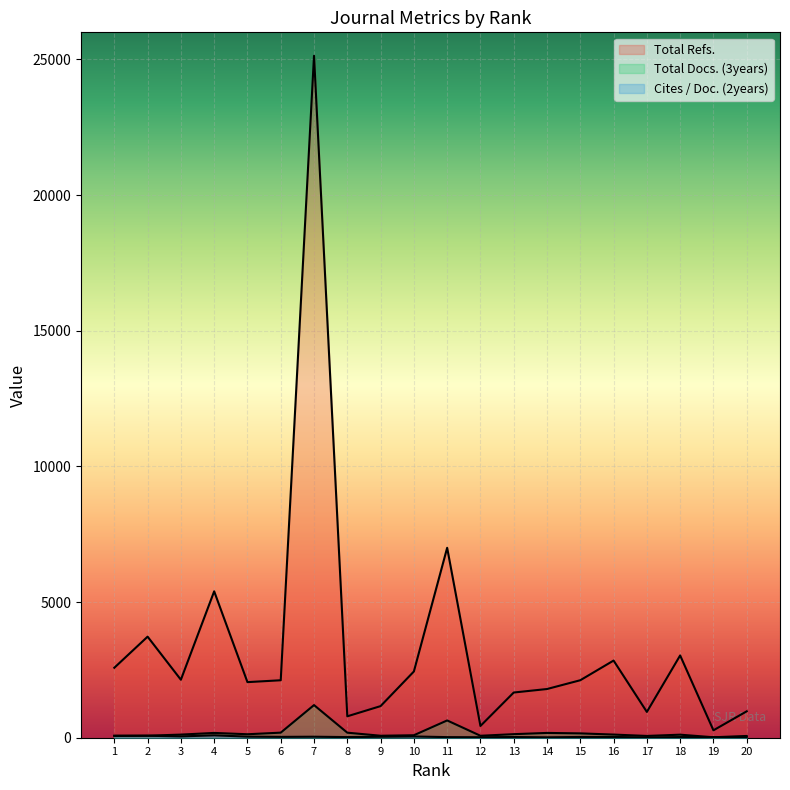

What are all the series names shown in the legend?

Total Refs., Total Docs. (3years), Cites / Doc. (2years)